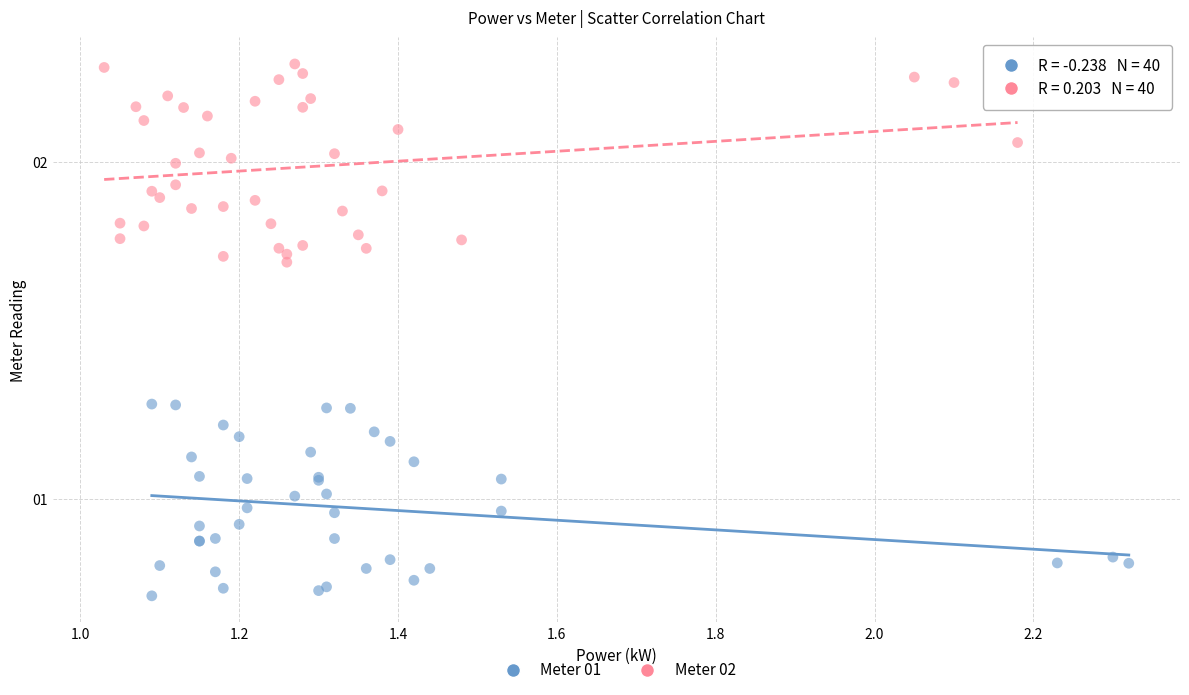

Which series reaches the maximum Y coordinate?

Meter 02